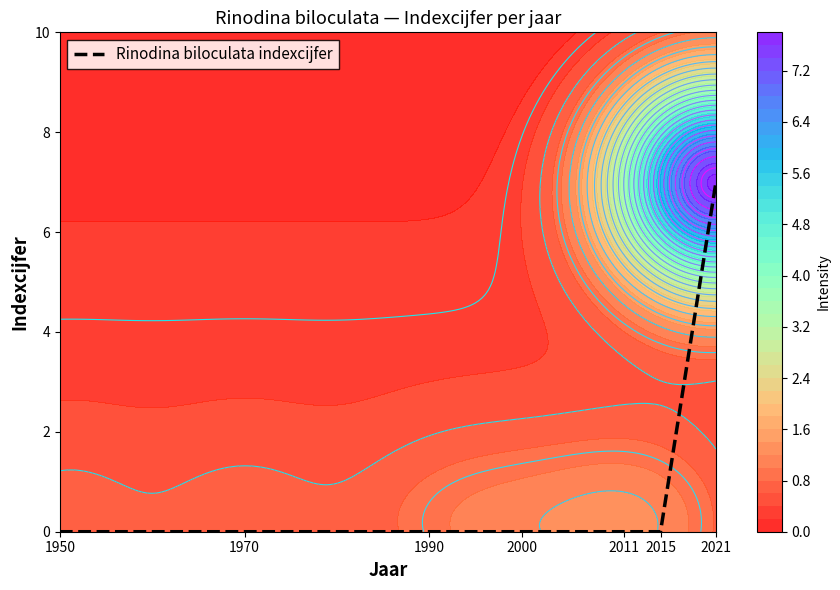

Which category has the lowest value across all series?

1950